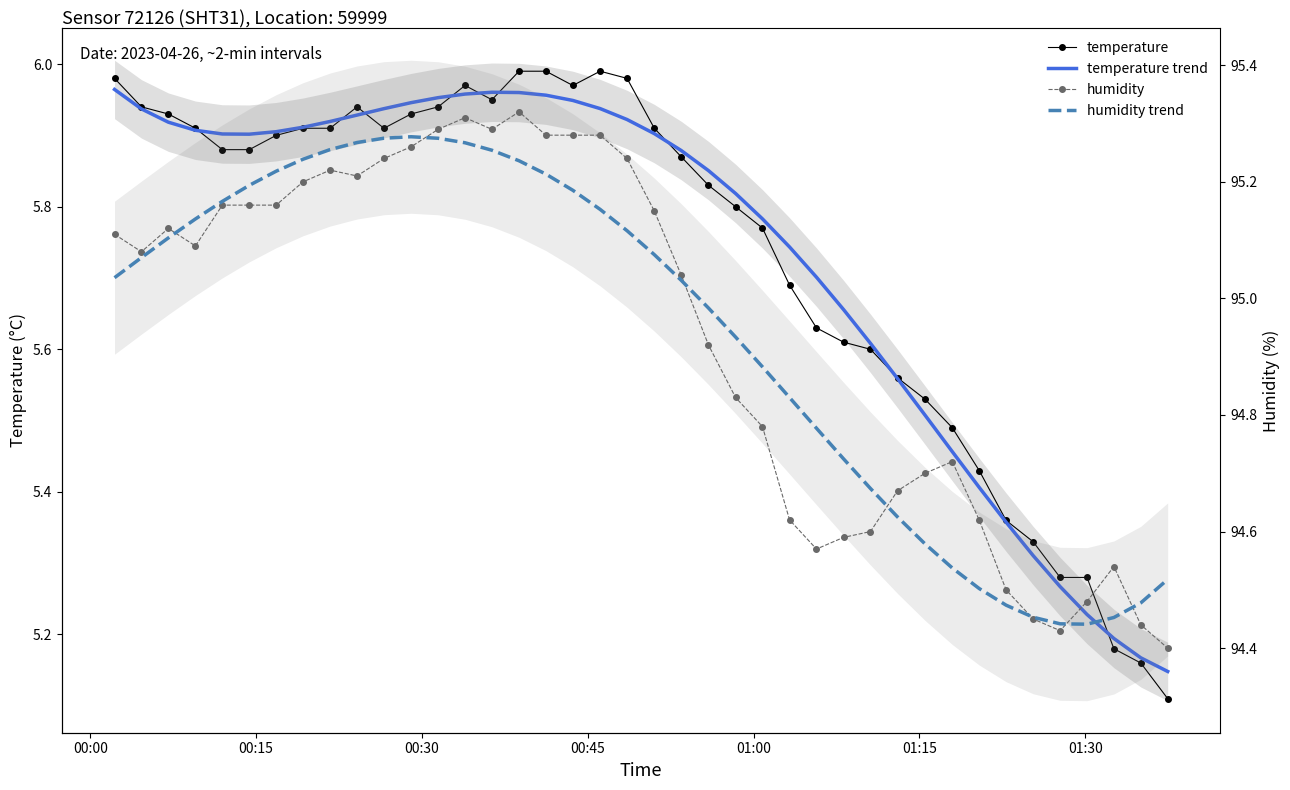

How many lines are shown in the chart?

4